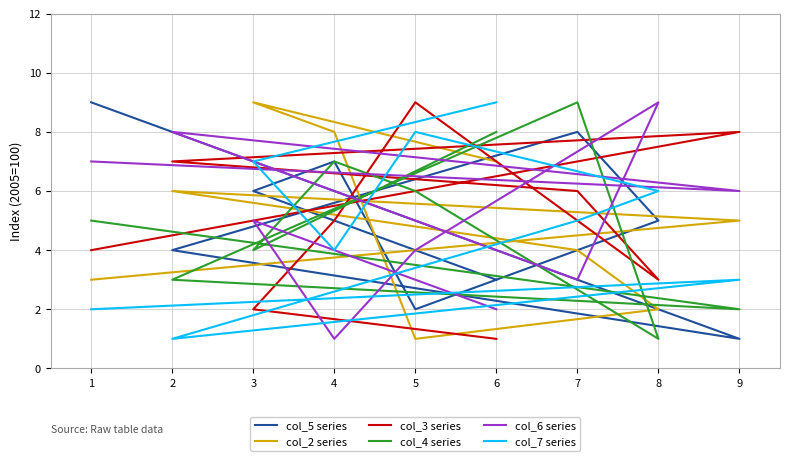

How many col_6 series values are between 3 and 7?

5